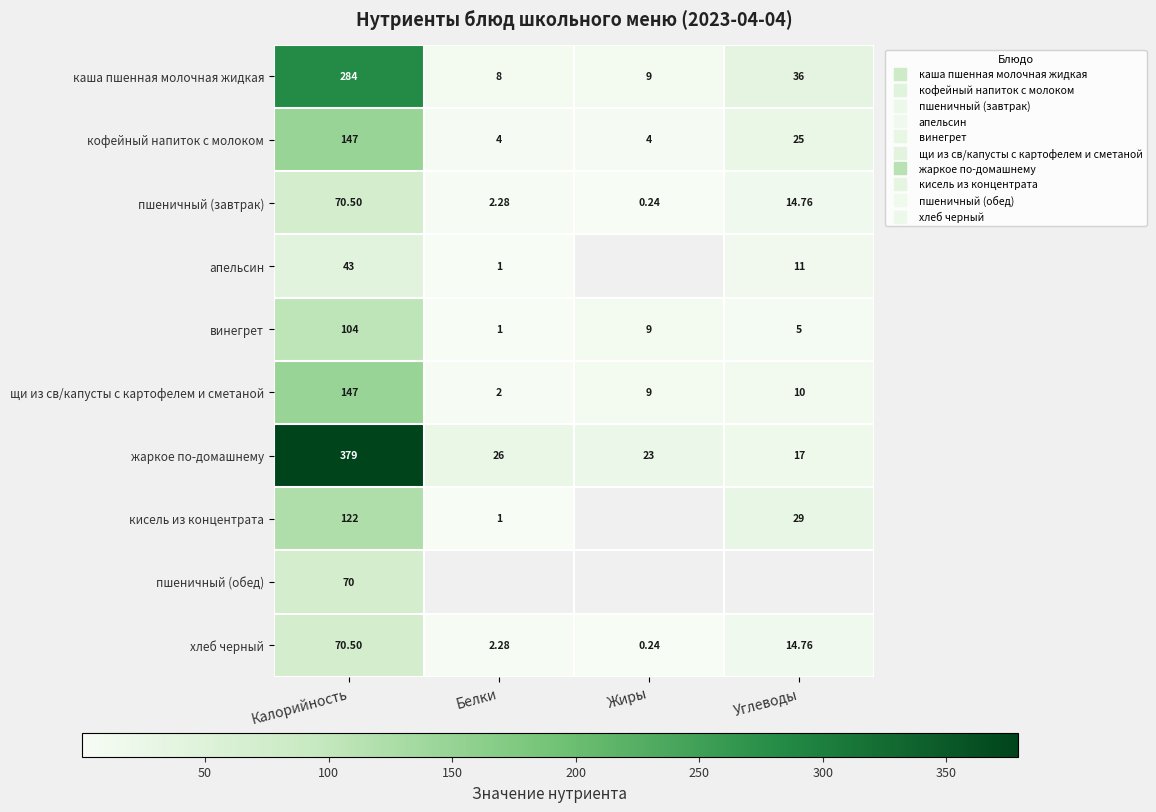

At which category is the sum across all series the highest?

Калорийность